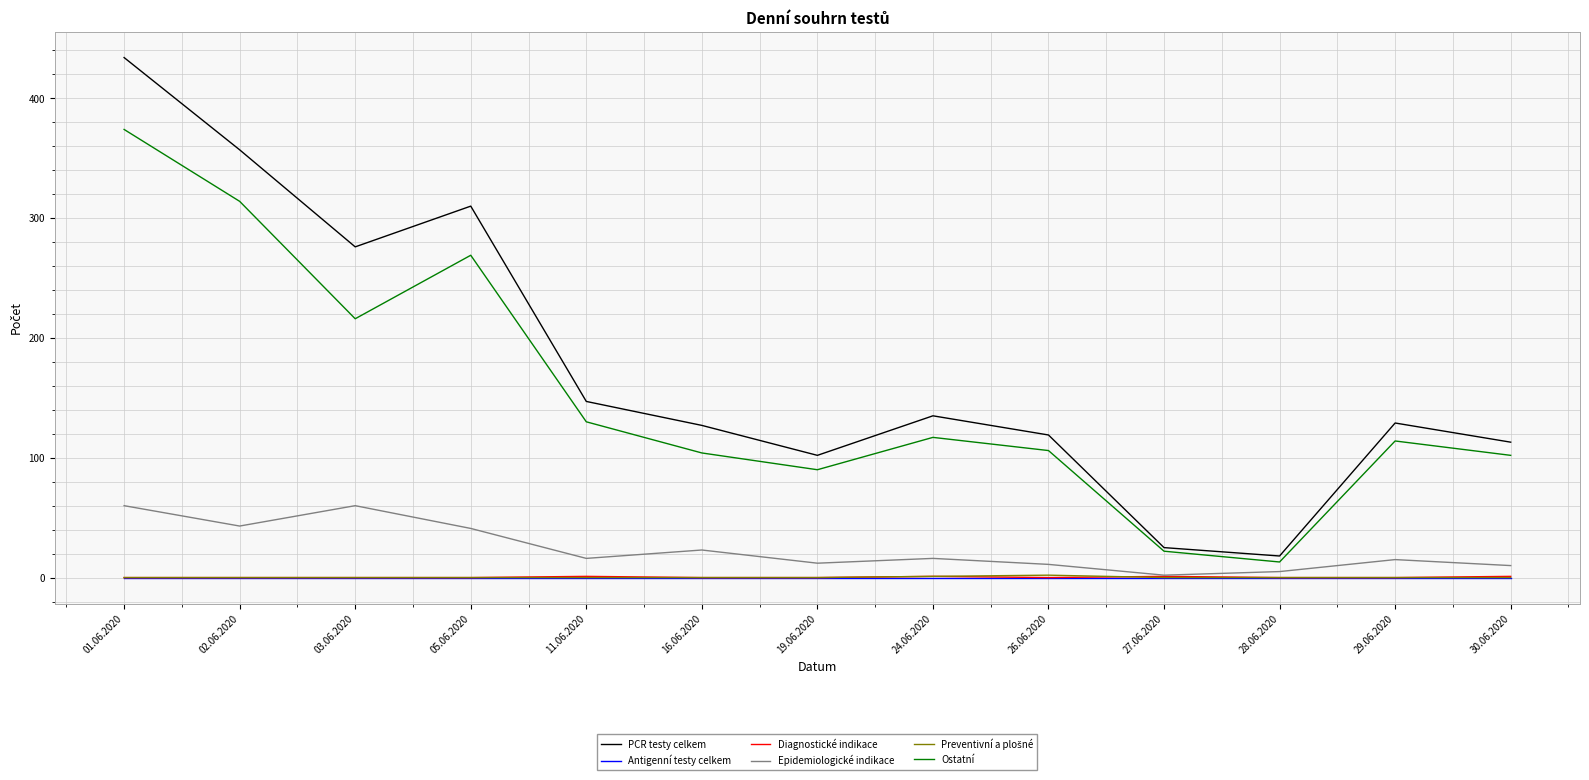

How many interior local valleys does the PCR testy celkem series have?

3